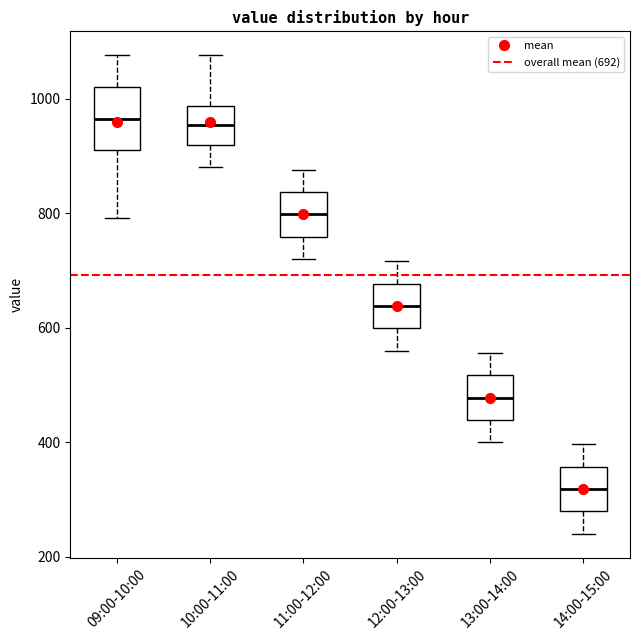

Where does the lower whisker of the box for 14:00-15:00 end on the y-axis? The values are not printed on the chart, so give them approximately, as read against the axis.

240